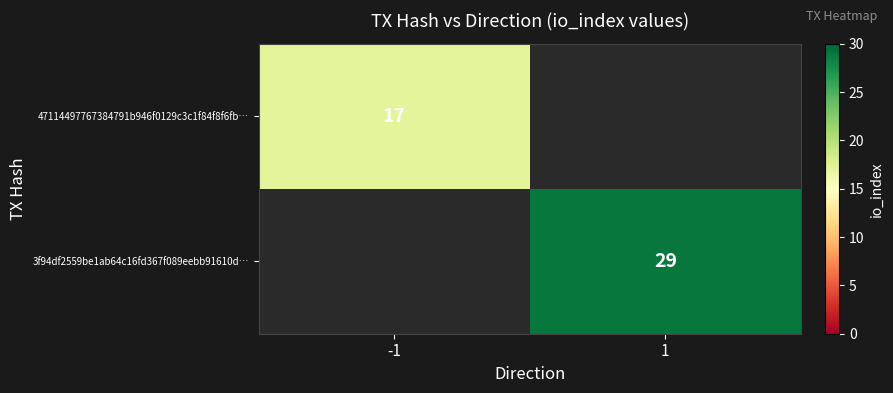

Is it true that 3f94df2559be1ab64c16fd367f089eebb91610d… equals 29 at 1?

True